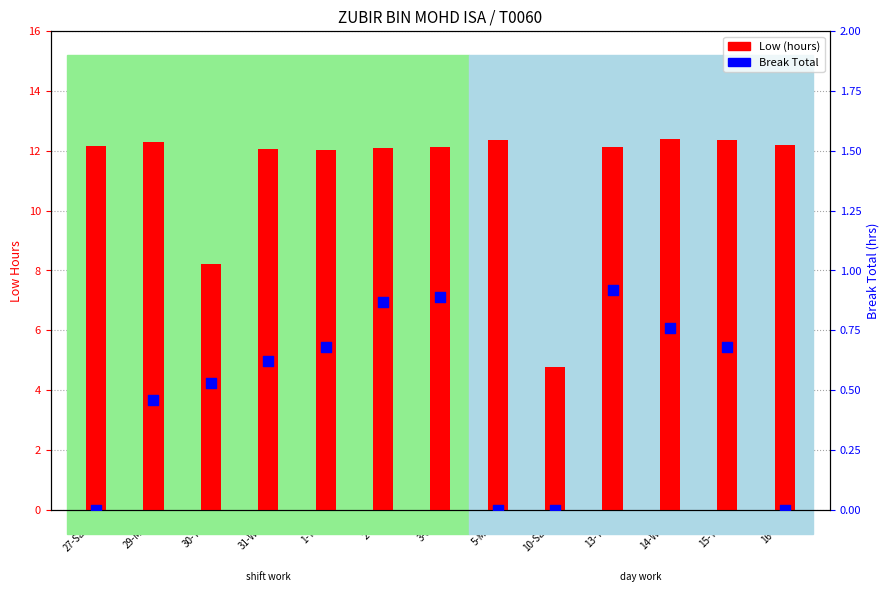

At which category is the sum across all series the highest?

14-Wed